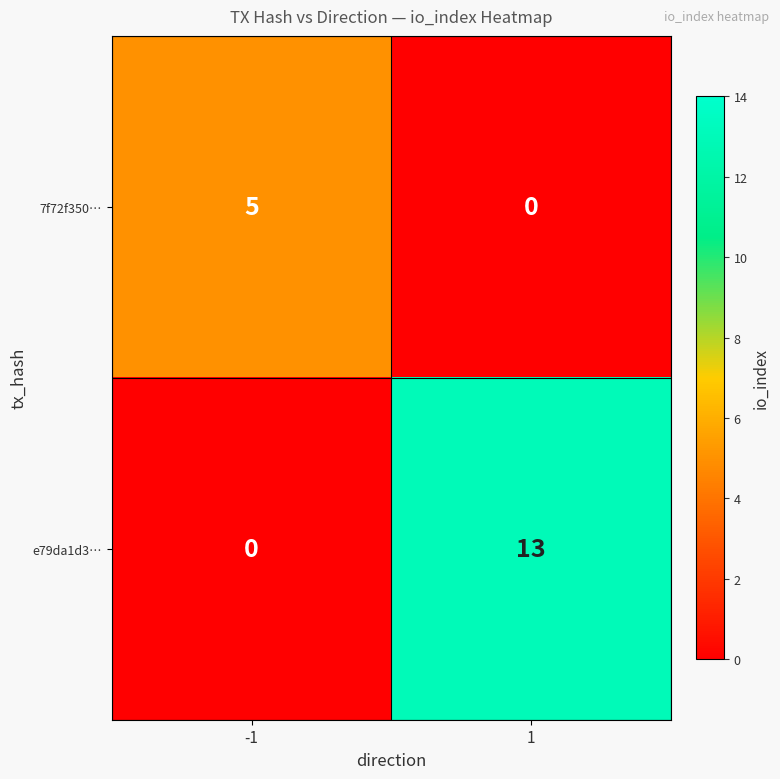

What is the approximate value of e79da1d3… at 1, to the nearest 5?

15